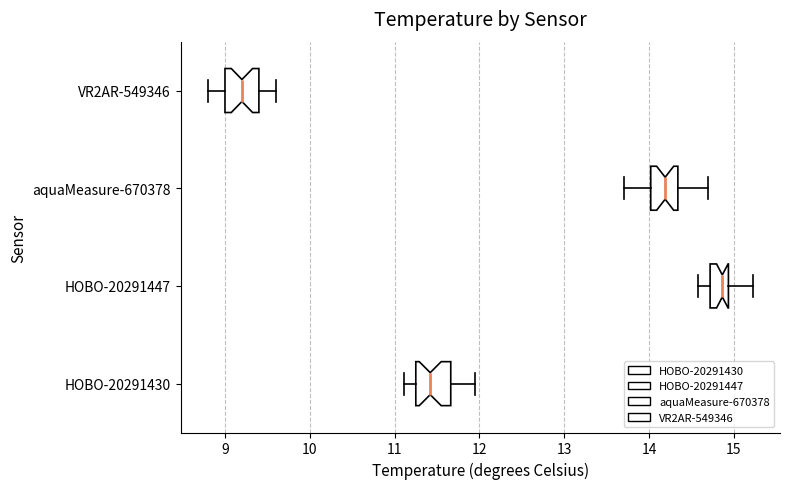

Where does the right whisker of the box for VR2AR-549346 end on the x-axis? The values are not printed on the chart, so give them approximately, as read against the axis.

9.6